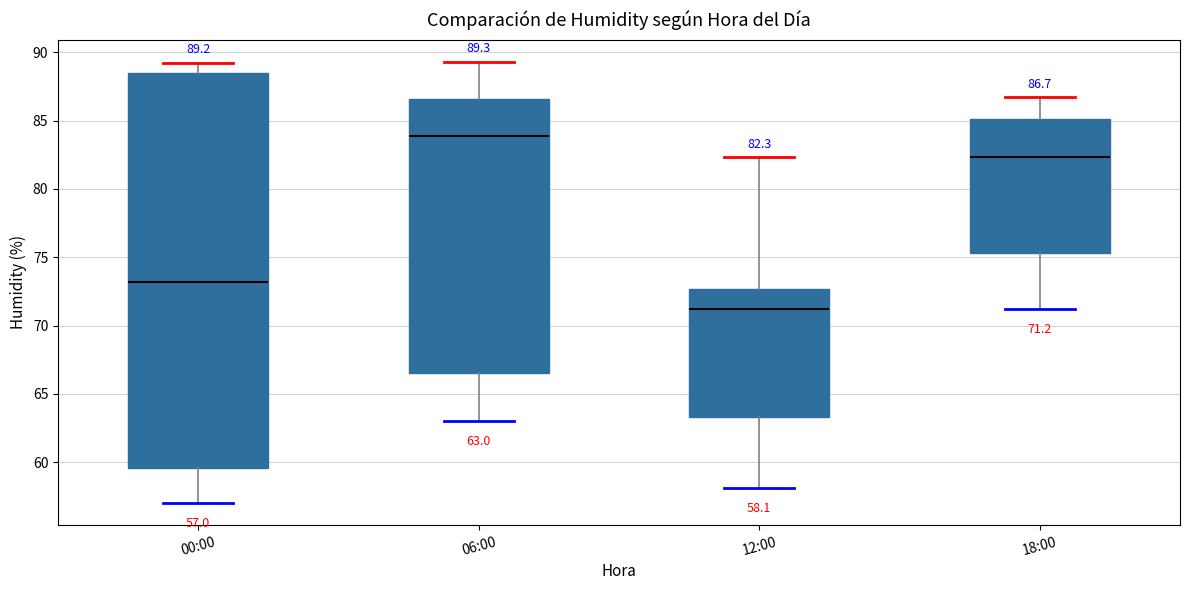

Which box has the highest median line?

06:00